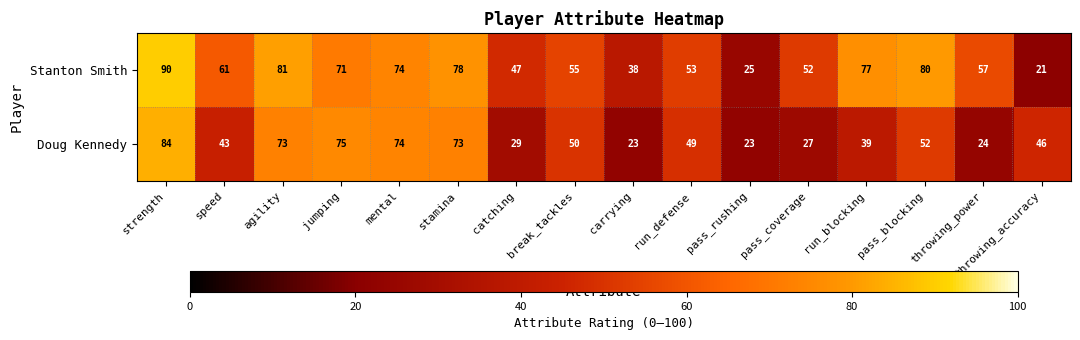

How many series are shown in this chart?

2